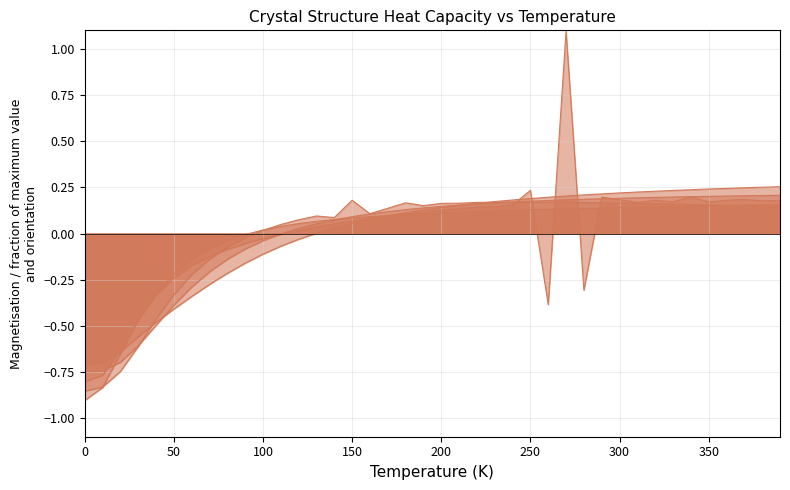

What is the label of the 4th point from the right?

360.0